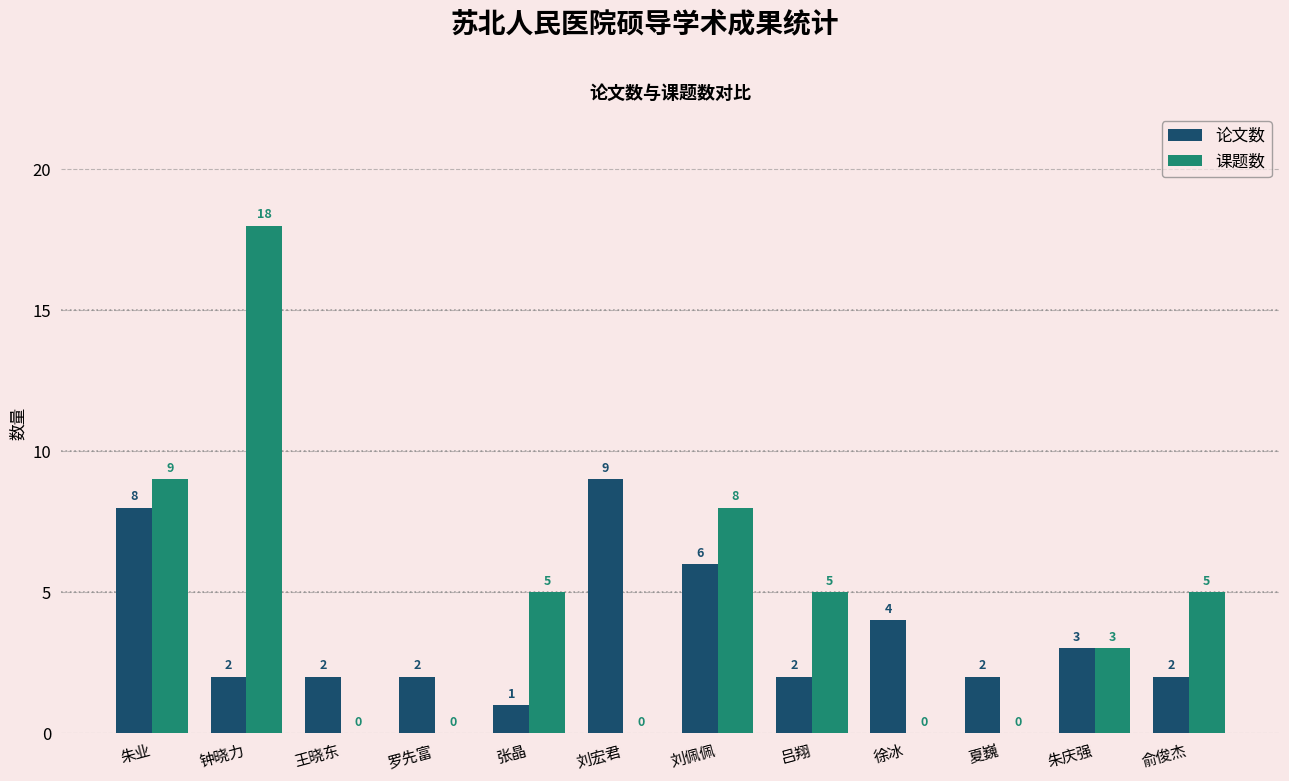

Which series changed the most between 朱业 and 刘佩佩?

论文数